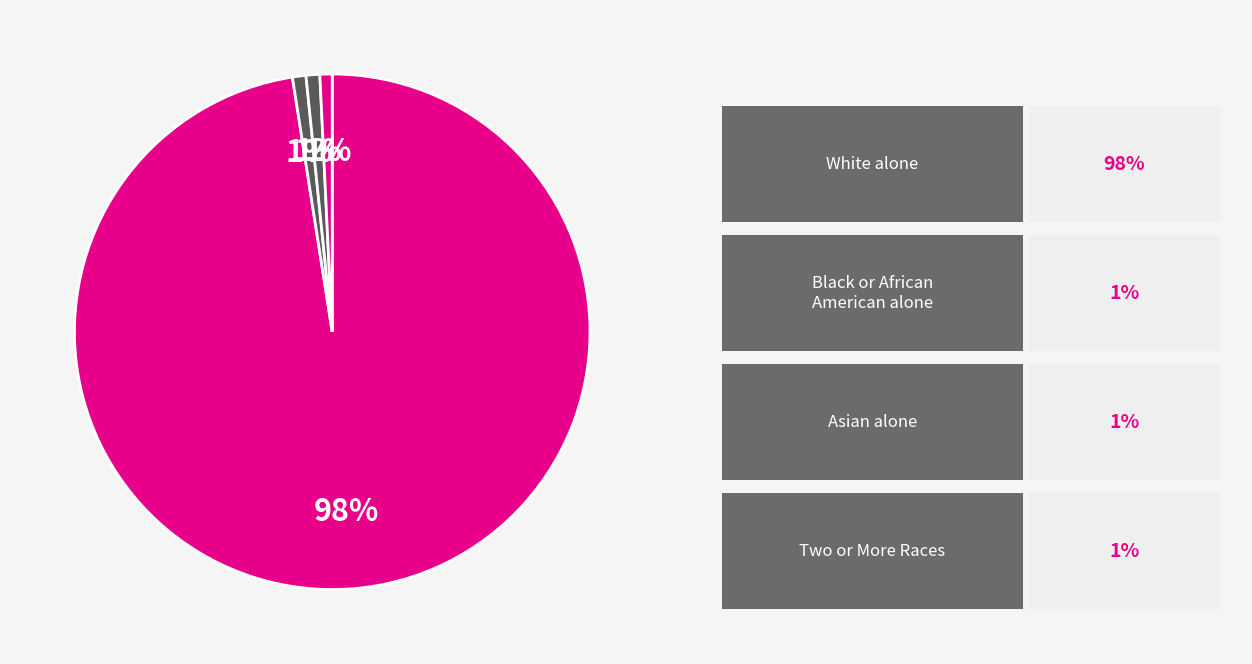

Which category has the biggest portion of the pie?

White alone